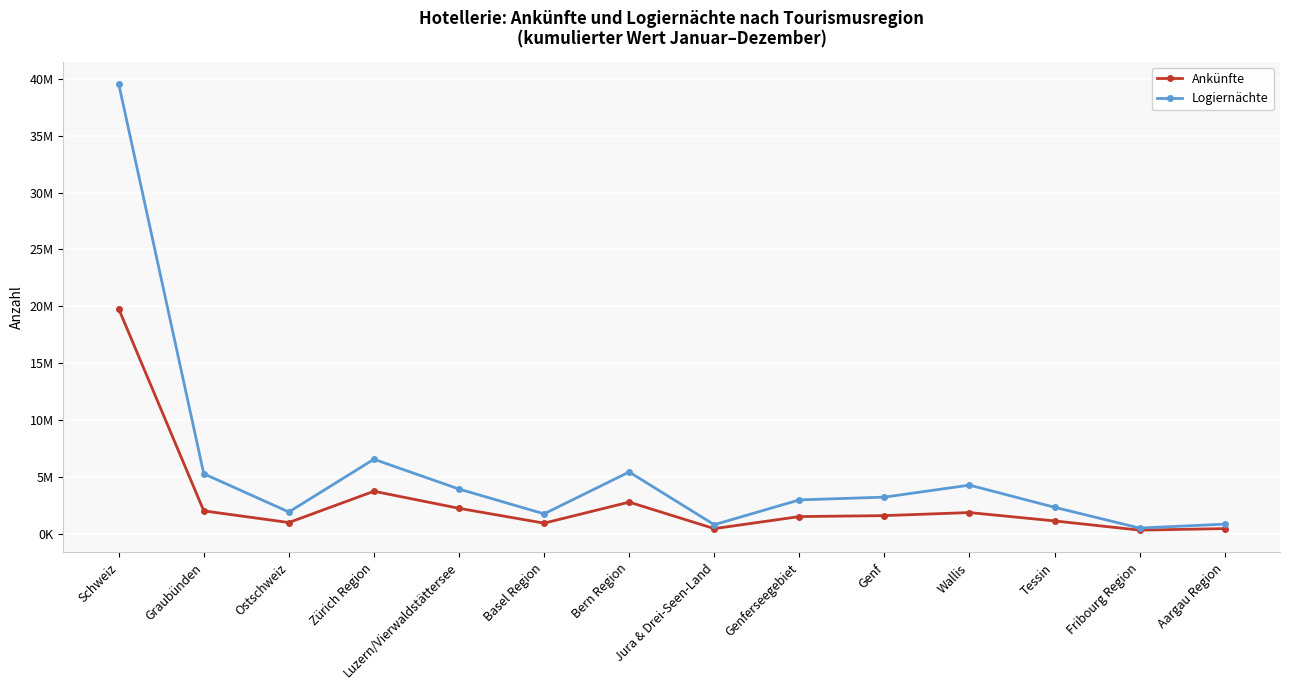

What is the value of the Ankünfte point at the 8th from the left?

432157